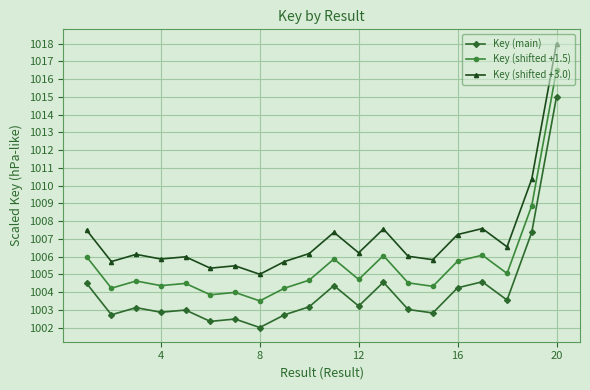

True or false: Key (shifted +1.5) has more than 1 points higher than both neighbors.

True